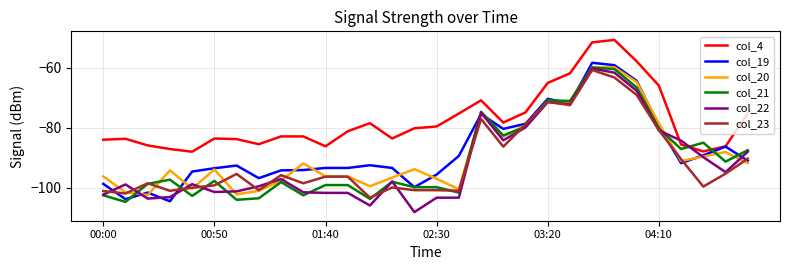

Which series has the largest total across all categories?

col_4